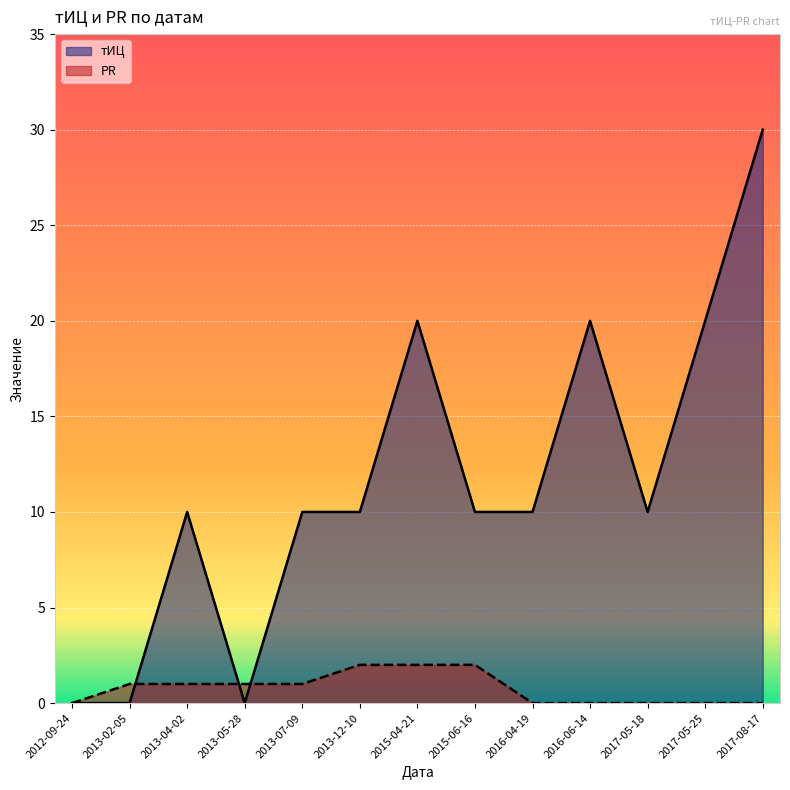

What is the sum of the PR values at 2017-05-25 and 2015-04-21?

2